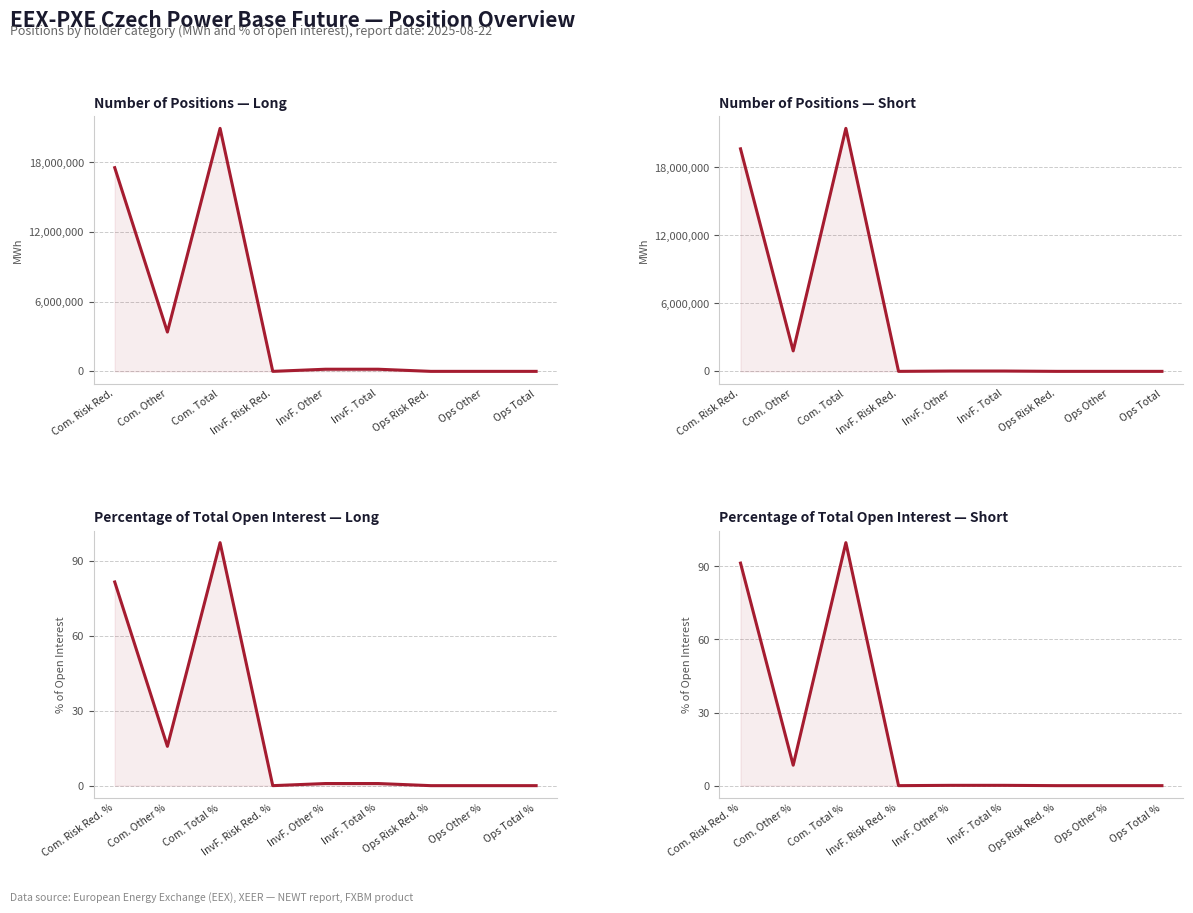

Is the value of Percentage of Total Open Interest — Short at Ops Risk Red. % greater than the value of Percentage of Total Open Interest — Long at Com. Risk Red. %?

No